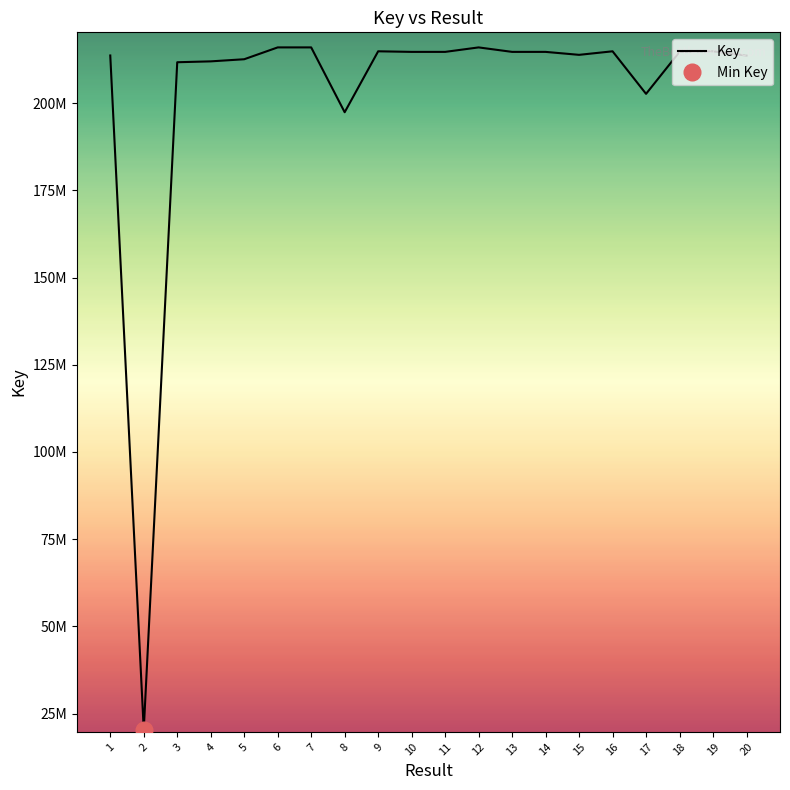

At which category does the chart reach its minimum across all series?

2